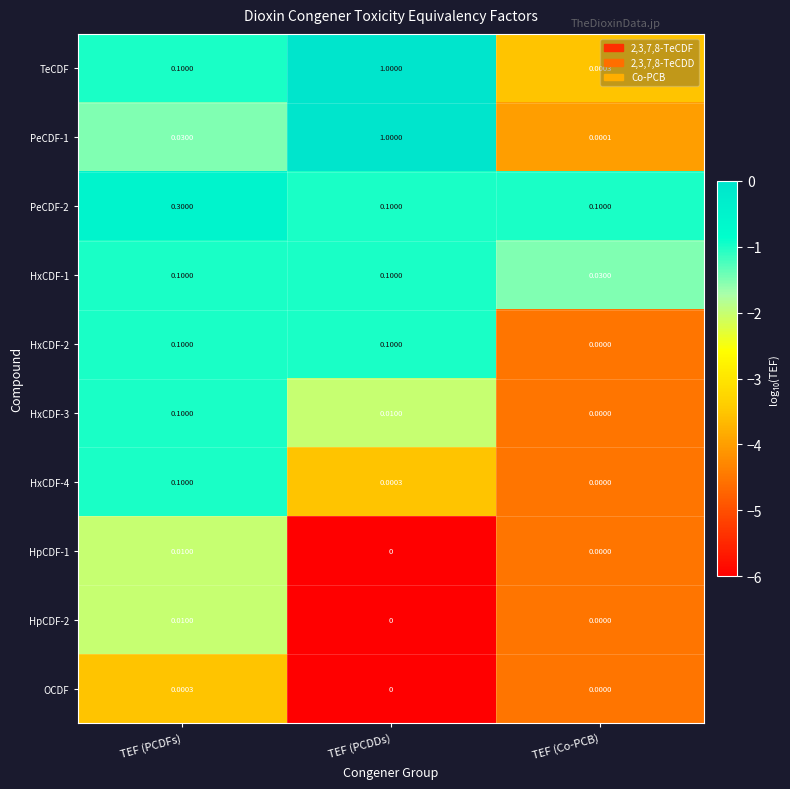

At which category is the sum across all series the highest?

TEF (PCDDs)